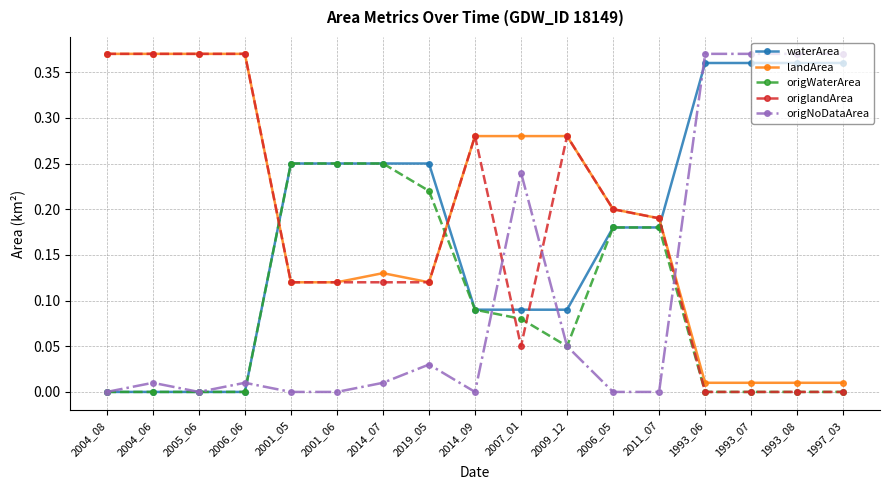

True or false: landArea has a value of 0.1 at 2009_12.

False